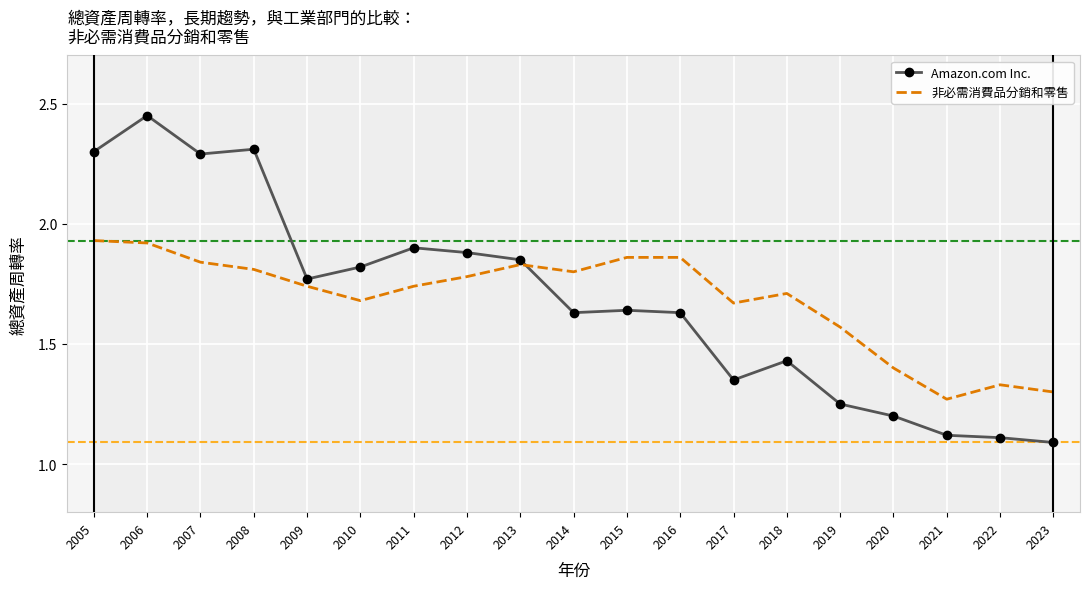

What is the spread (max minus min) of values at 2010?

0.1